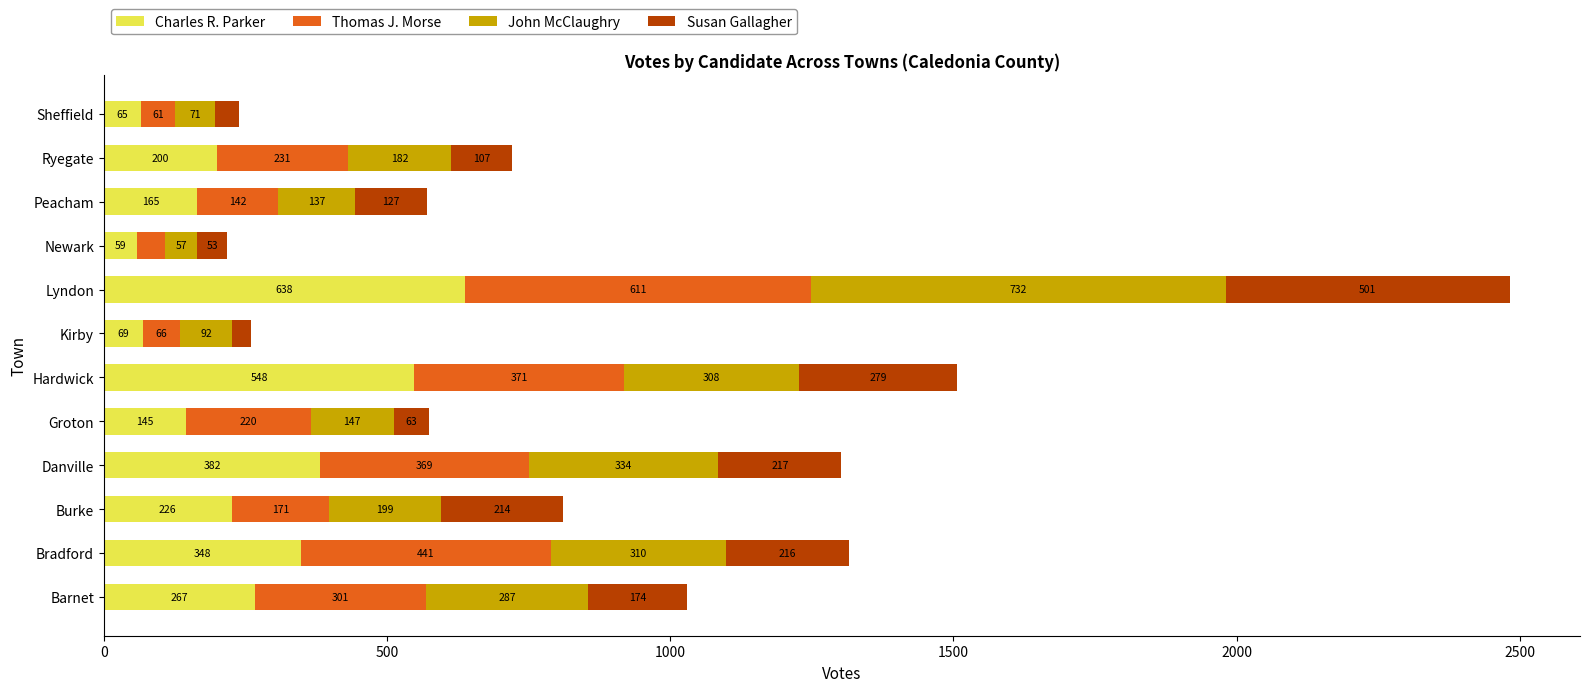

What is the total value across all series at Kirby?

260